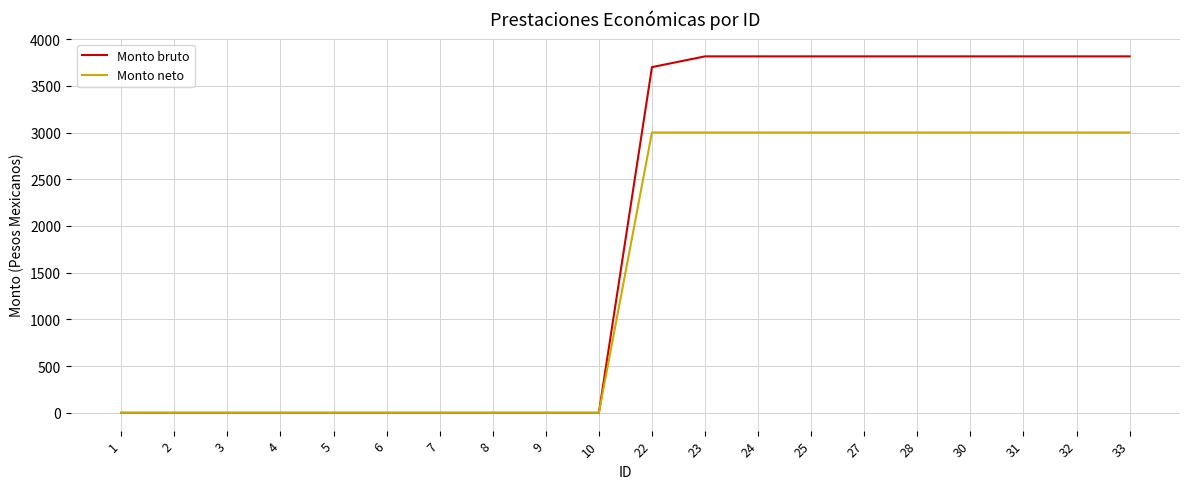

Rank the series by their maximum value, from lowest to highest.

Monto neto, Monto bruto